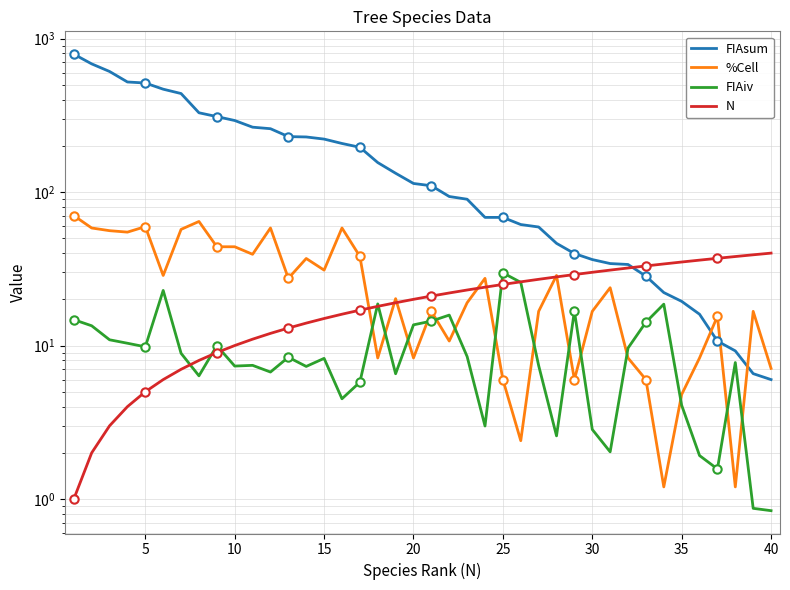

The value of %Cell at 10 is 12.4. True or false?

False